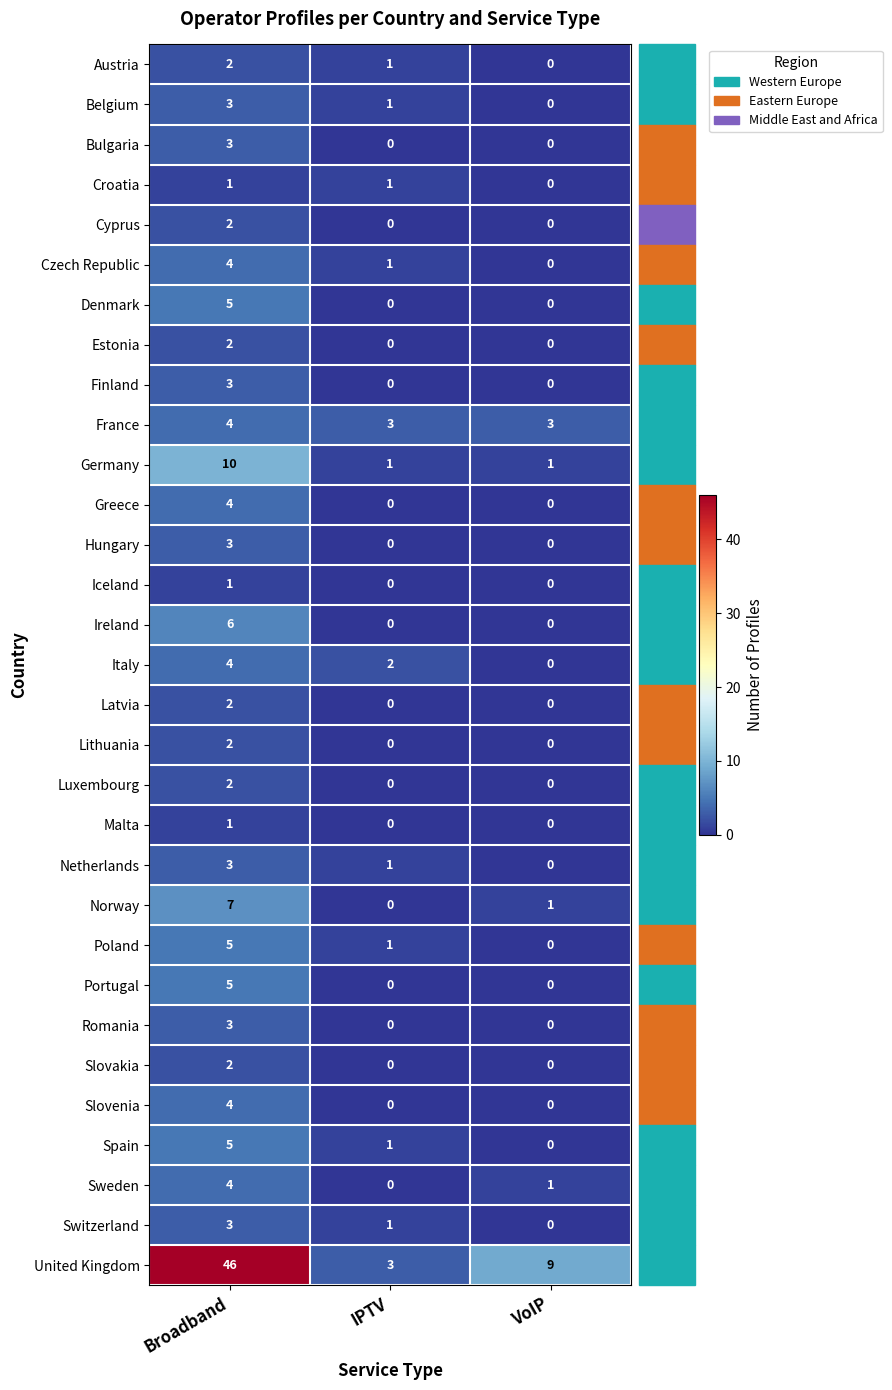

The value of Croatia at IPTV is 1. True or false?

True